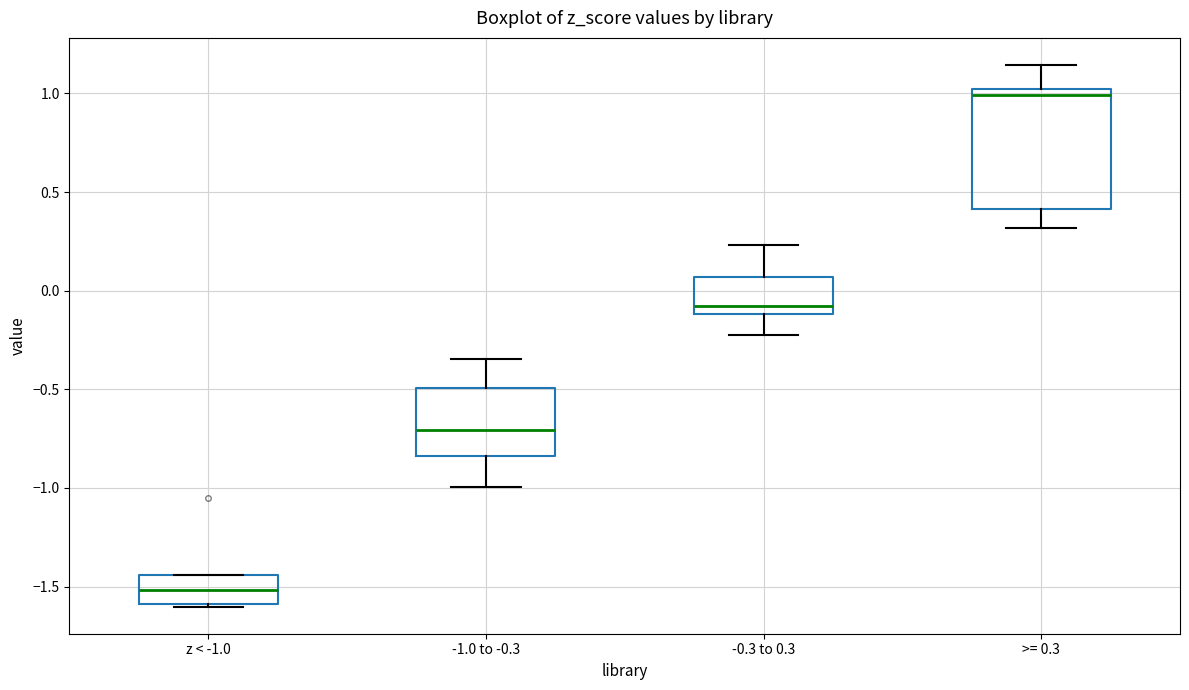

Where does the lower whisker of the box for >= 0.3 end on the y-axis? The values are not printed on the chart, so give them approximately, as read against the axis.

0.30